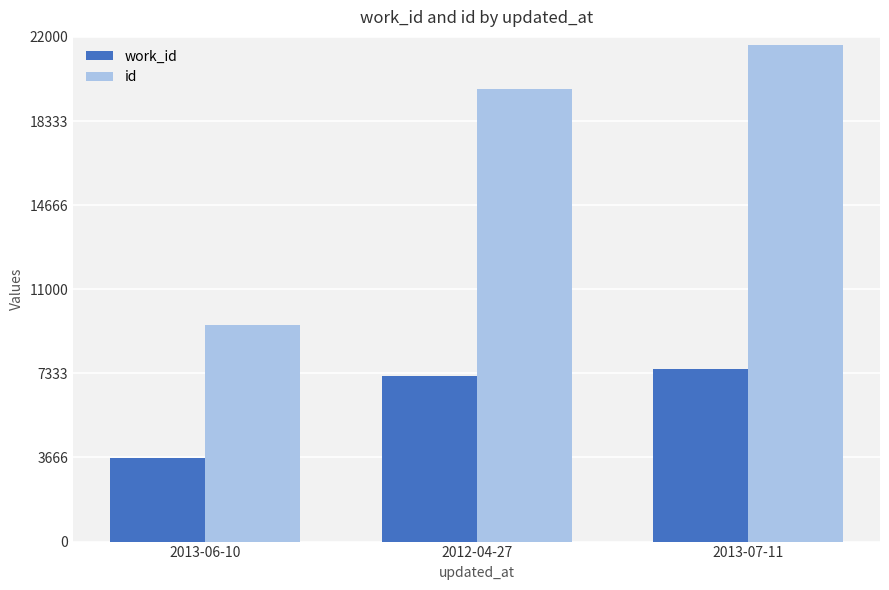

At how many categories does at least one series exceed 21225?

1